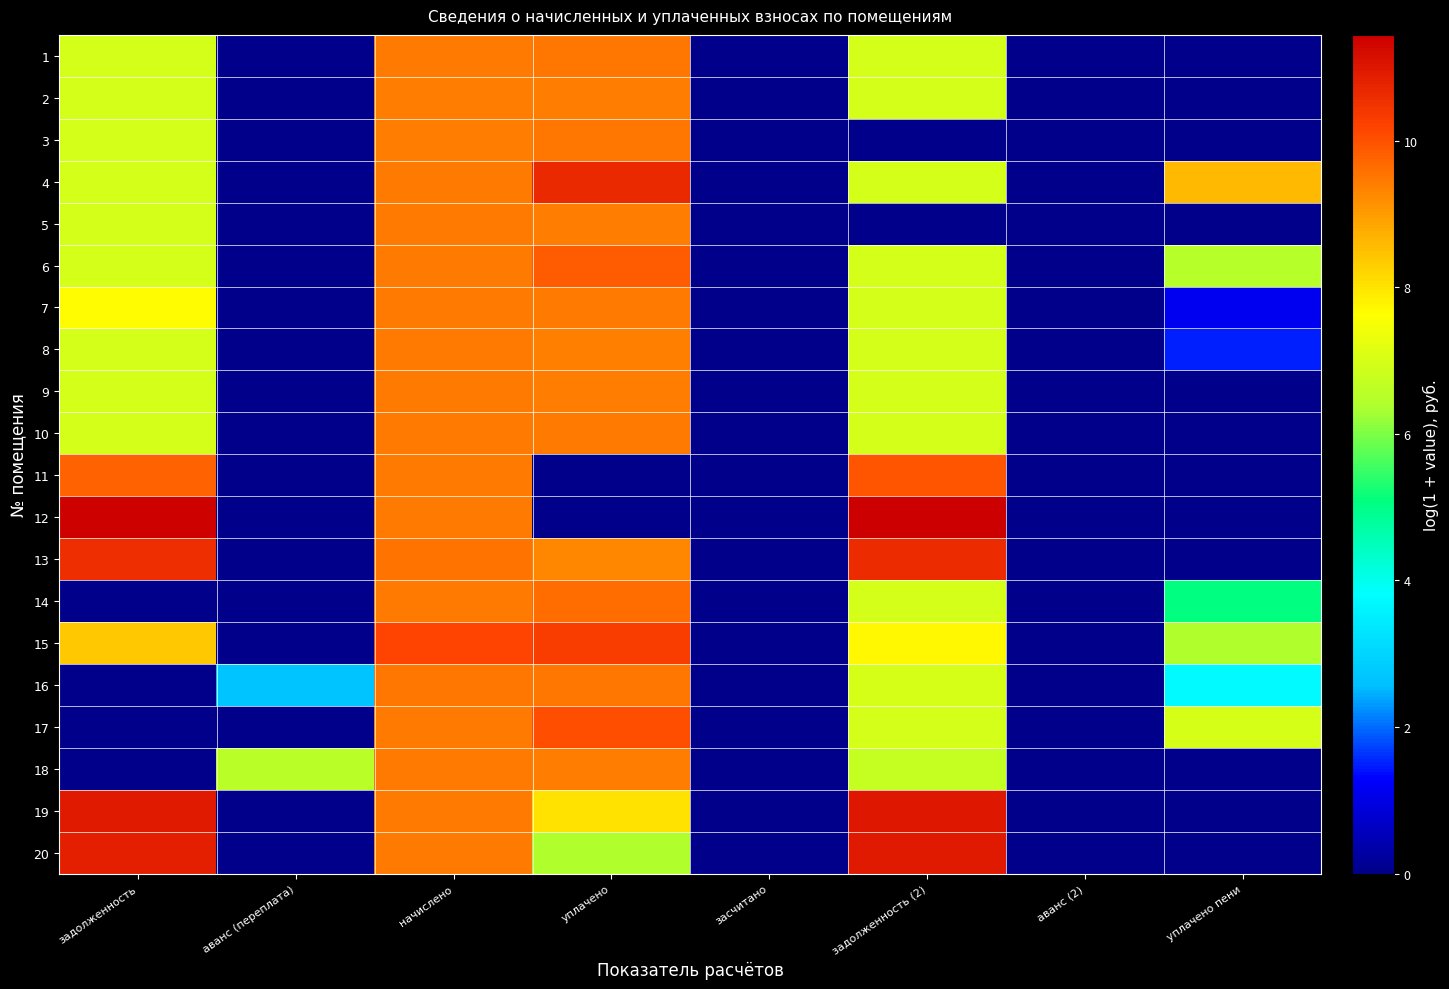

At how many categories does at least one series exceed 2?

6